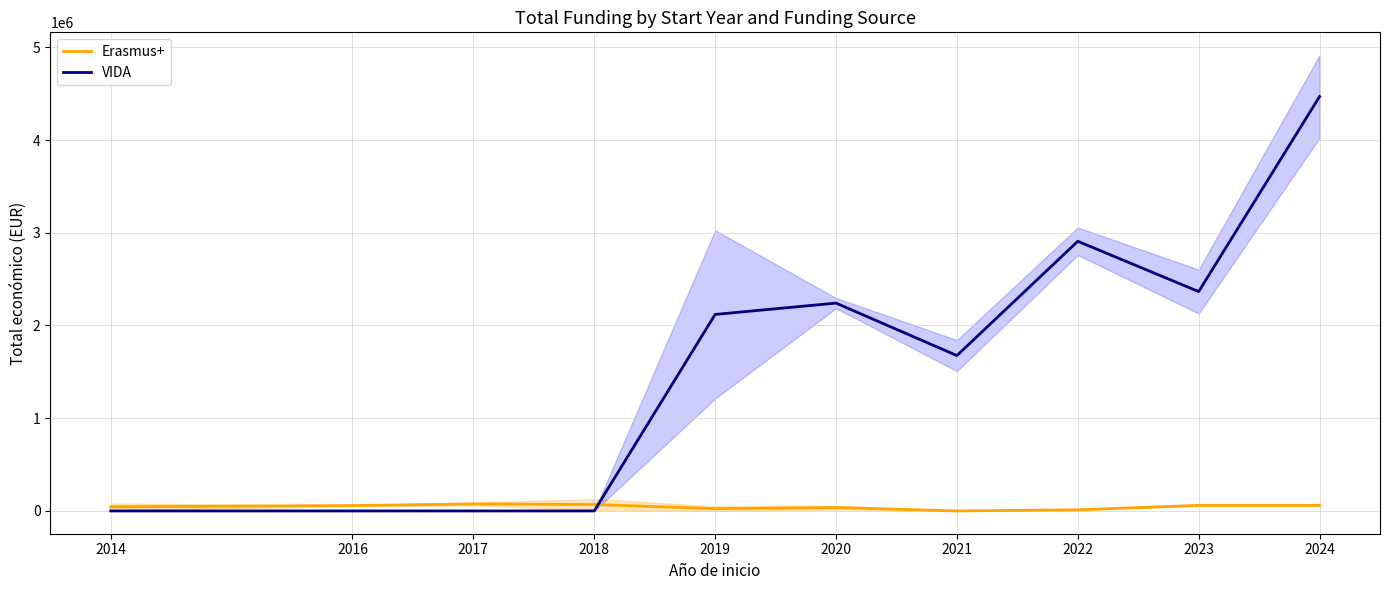

How many times do Erasmus+ and VIDA cross each other?

1